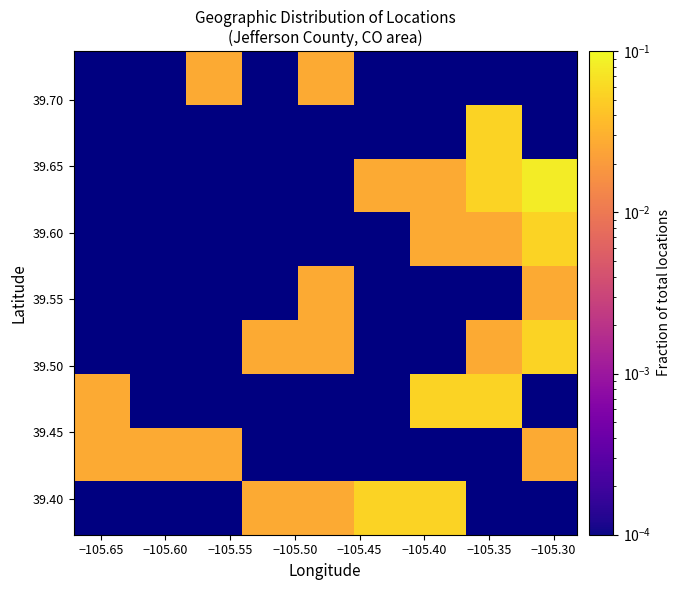

What is the maximum value shown in the chart?

0.1